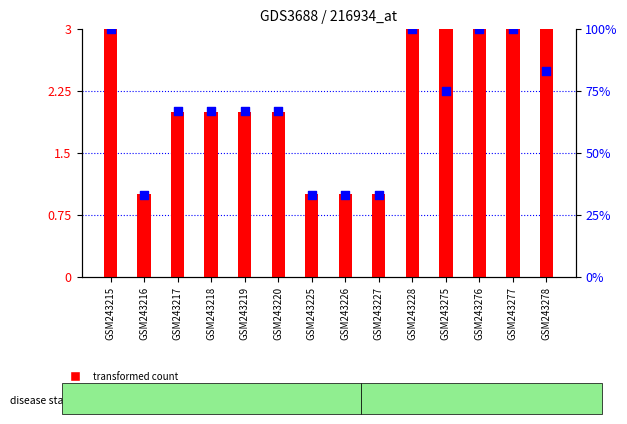

What are all the series names shown in the legend?

transformed count, percentile rank within the sample